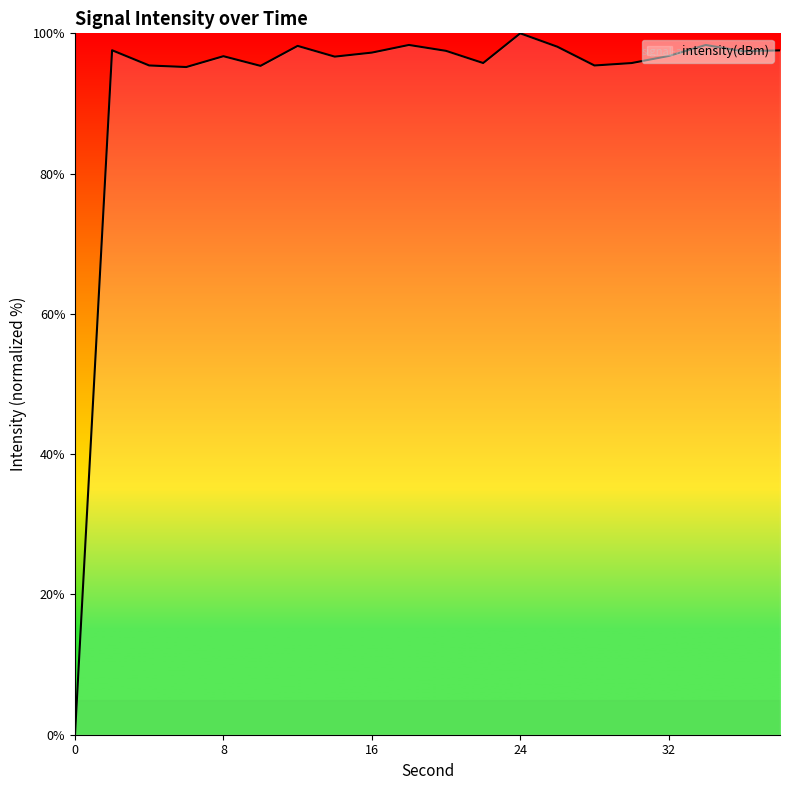

What is the maximum value shown in the chart?

100.0